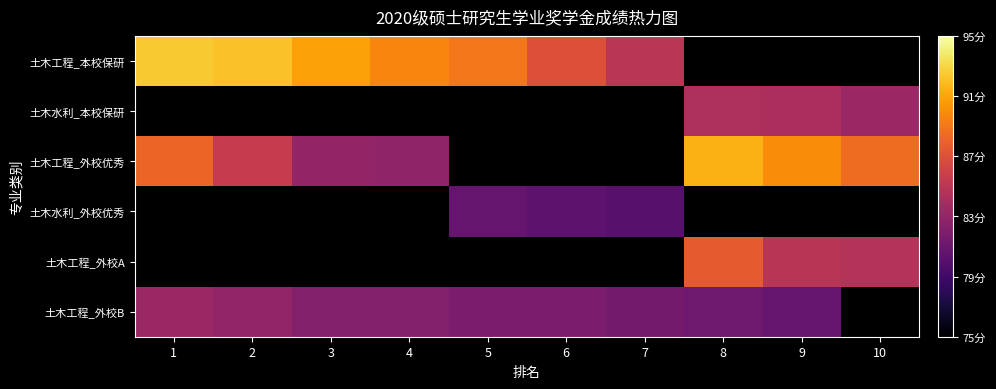

At how many categories does at least one series exceed 91?

3